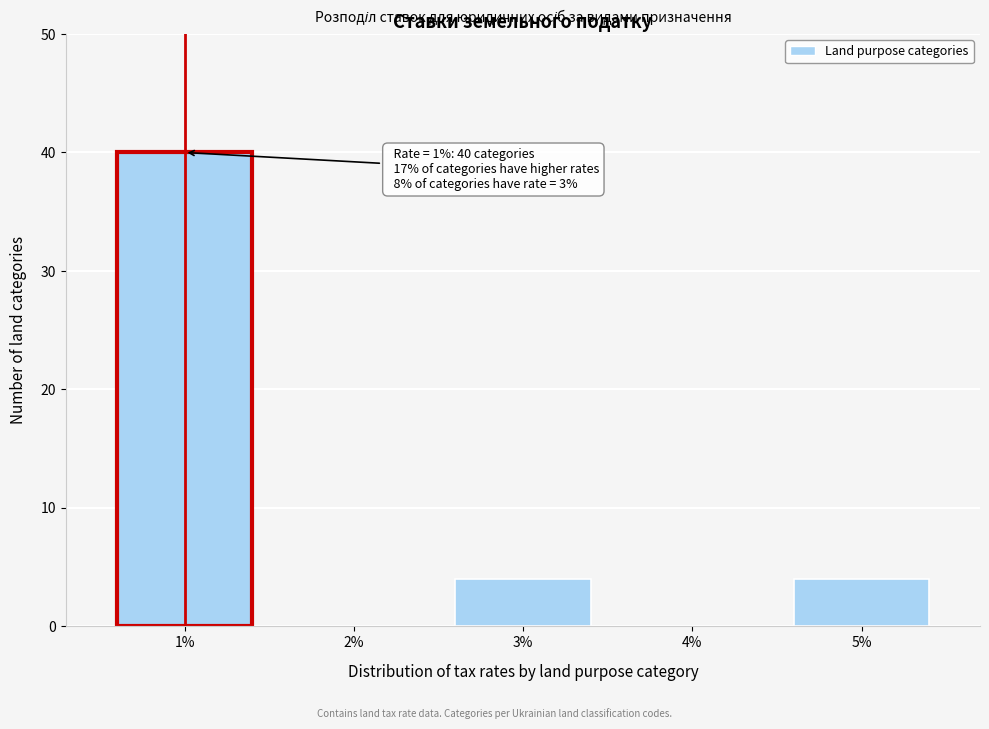

Over which range of the x-axis is the bar tallest?

0.5 to 1.5